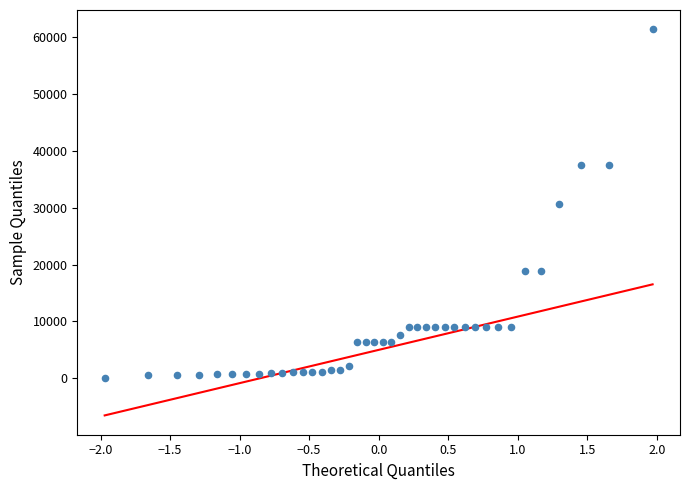

What is the range of Y values (max minus min)?

61402.2